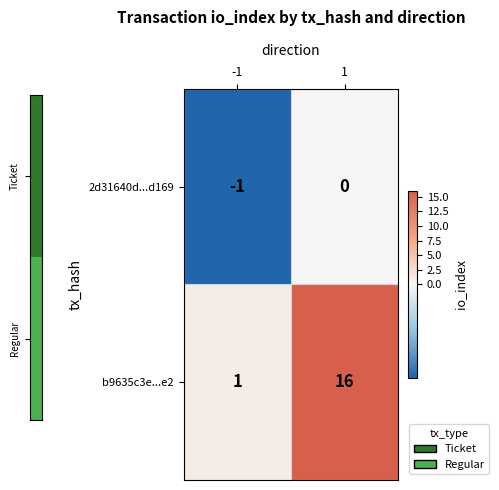

Which series changed the most between -1 and 1?

b9635c3e...e2